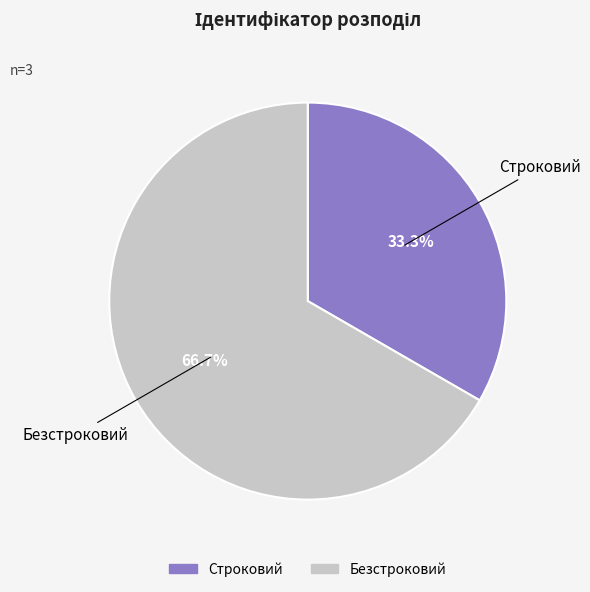

Approximately how many times larger is the value at Строковий compared to Безстроковий?

0.5